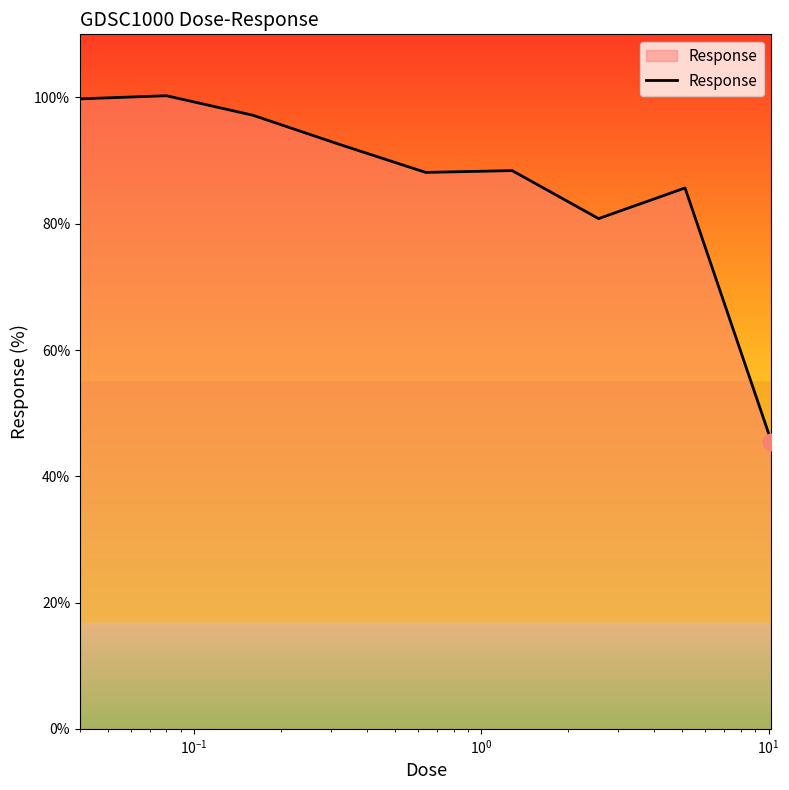

What is the difference between the maximum and minimum values?

54.8